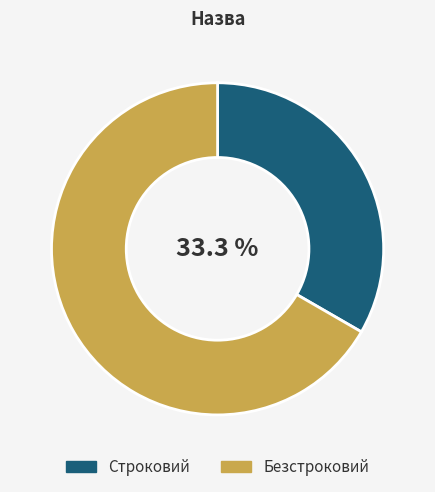

Is the sum of Строковий and Безстроковий greater than half?

Yes